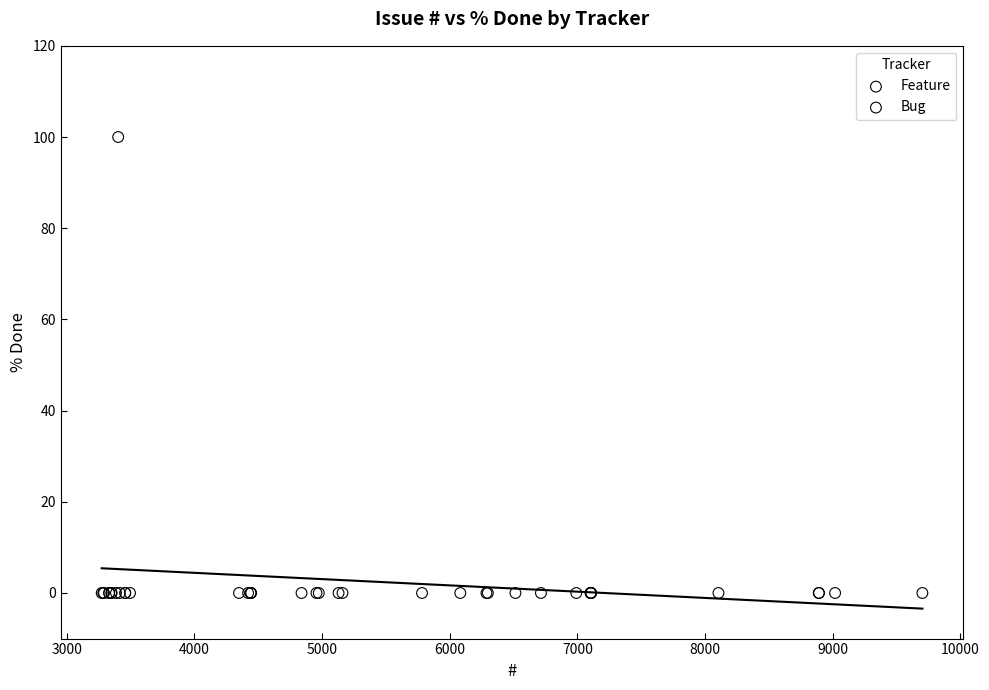

Which series contains the highest Y value?

Feature